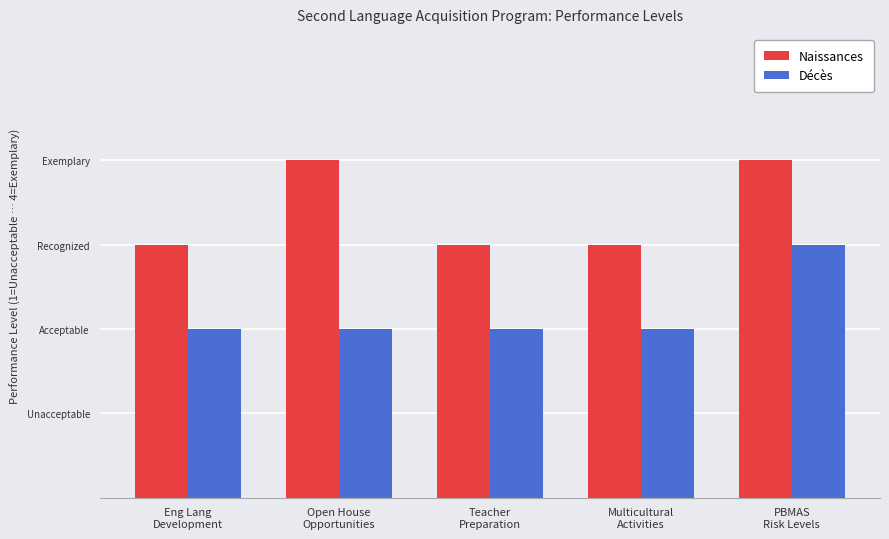

What are all the series names shown in the legend?

Naissances, Décès